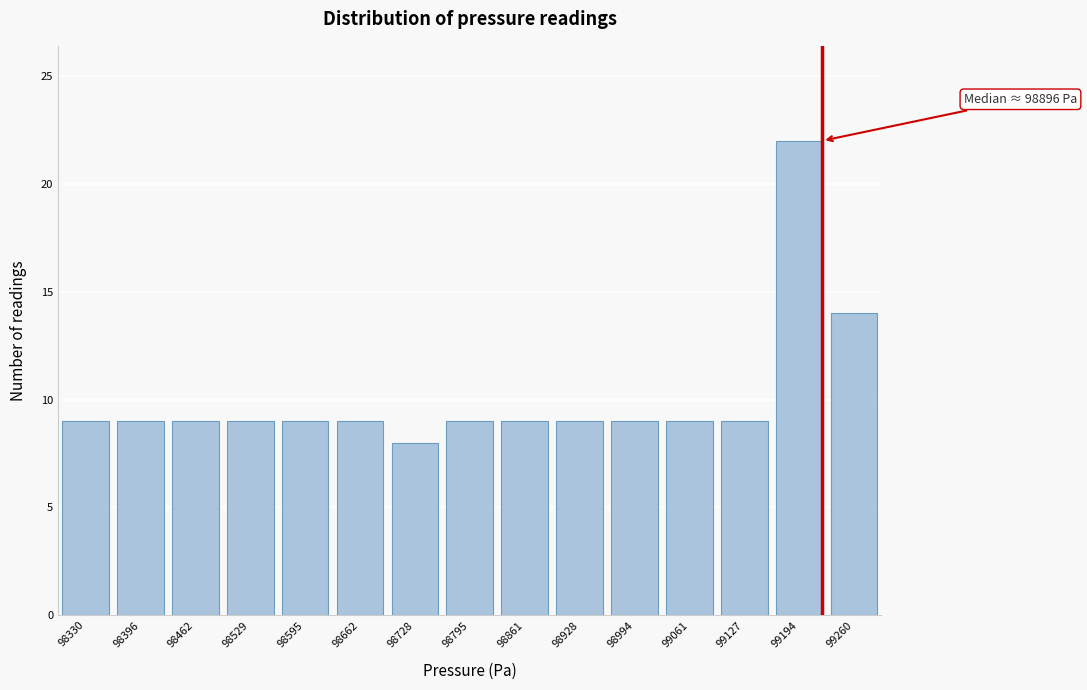

Reading left to right, what are all the values shown in this chart?

98330=9	98396=9	98462=9	98529=9	98595=9	98662=9	98728=8	98795=9	98861=9	98928=9	98994=9	99061=9	99127=9	99194=22	99260=14